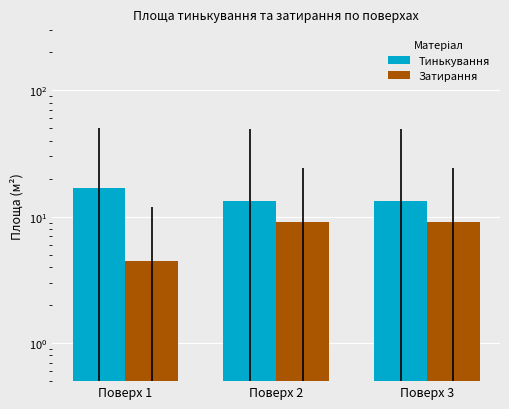

Between Поверх 1 and Поверх 3, which series saw the biggest shift?

Затирання